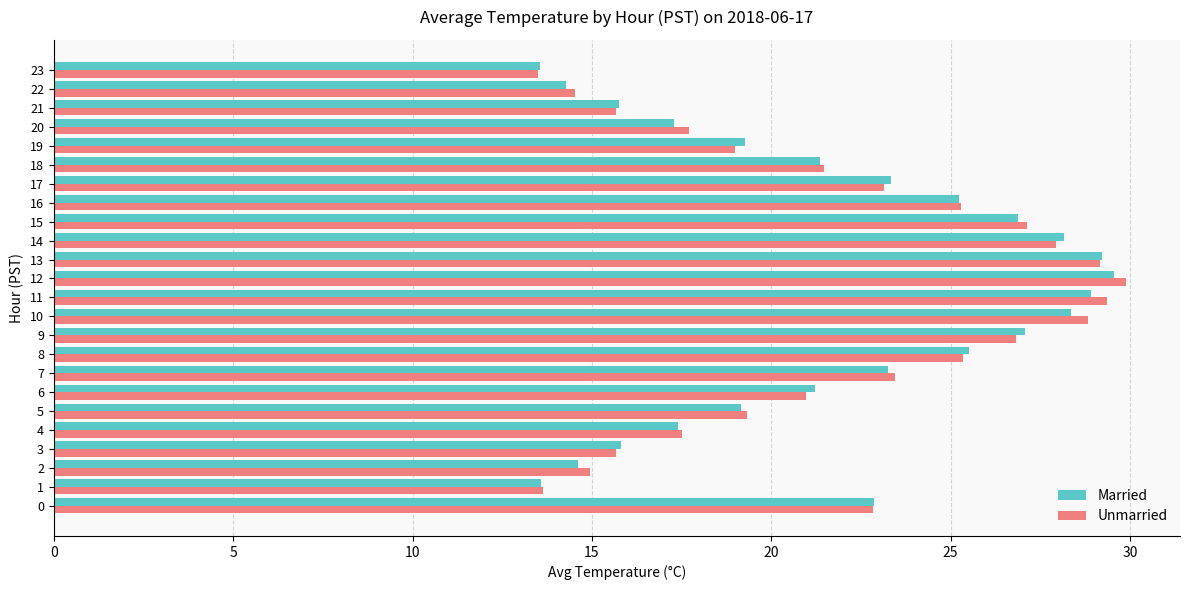

What is the greatest value displayed?

29.9